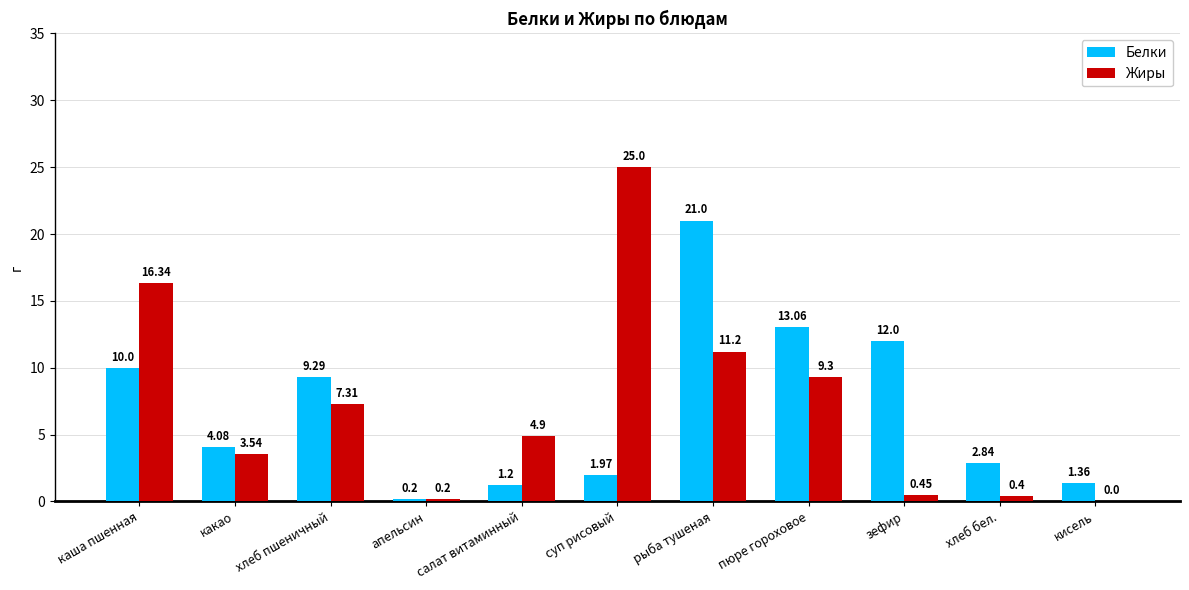

The value of Белки at зефир is 12.0. True or false?

True